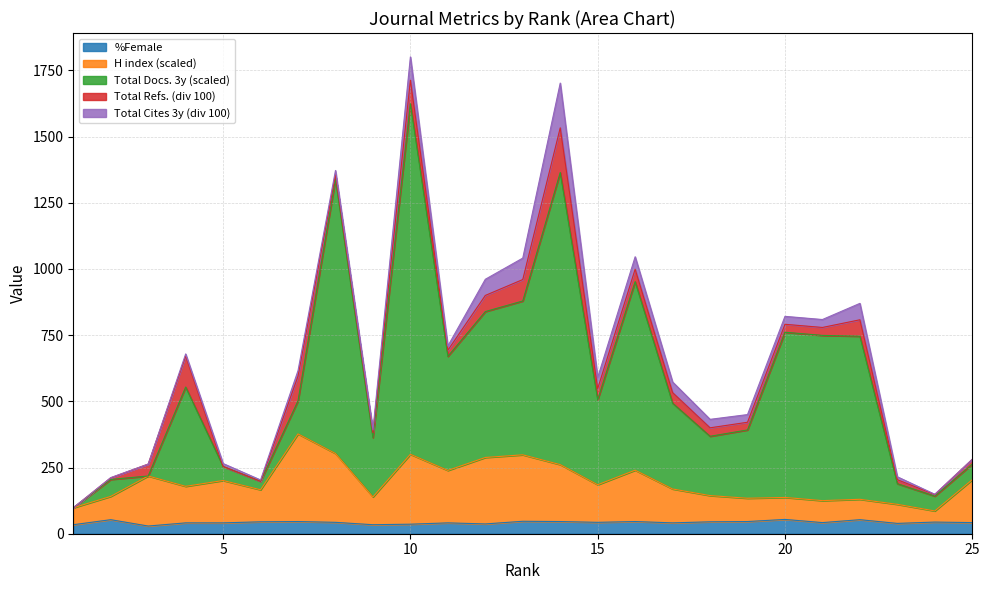

Which category has the lowest value across all series?

3